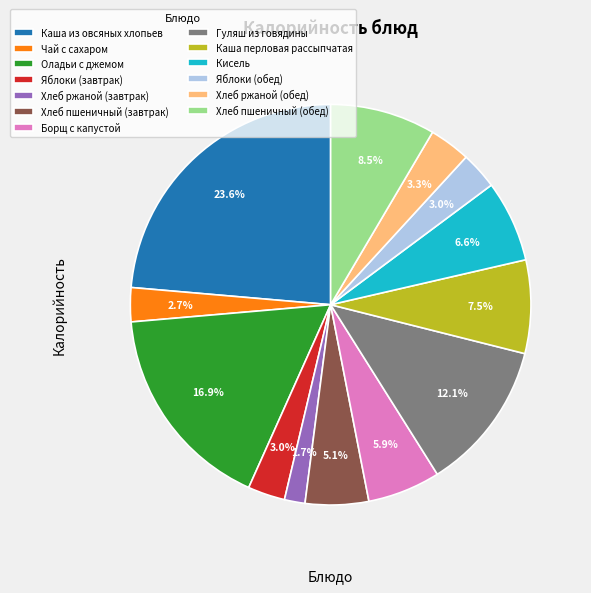

To the nearest percent, what is the average slice percentage?

8%